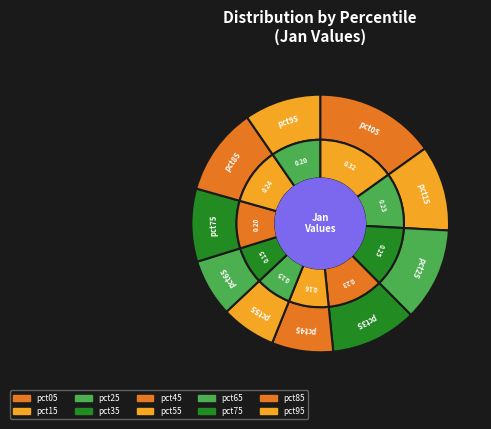

True or false: pct55 accounts for 7% of the total.

True